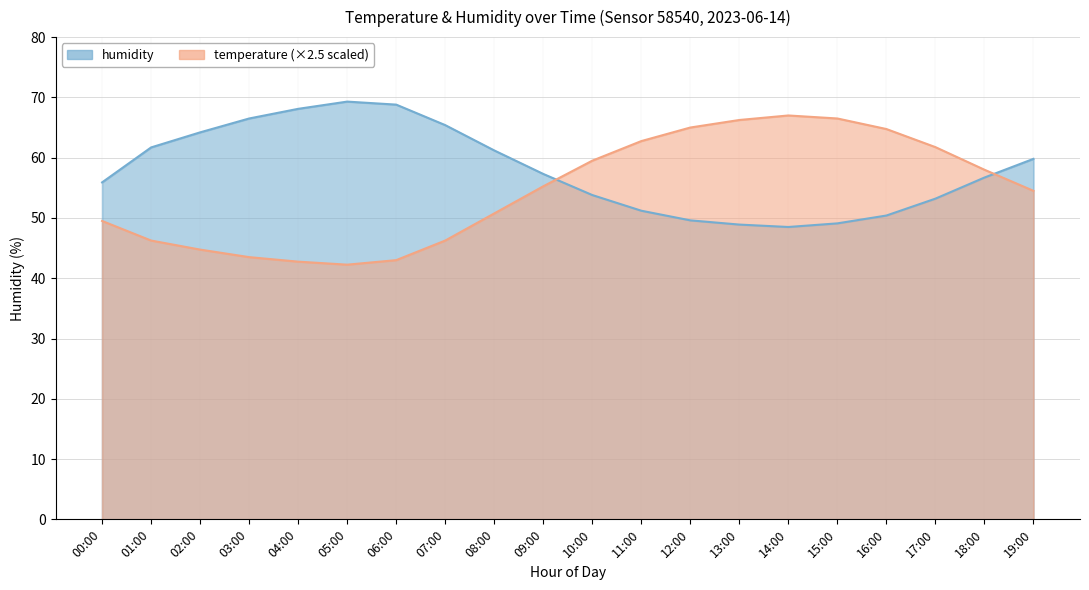

True or false: humidity has more than 1 interior local peaks.

False